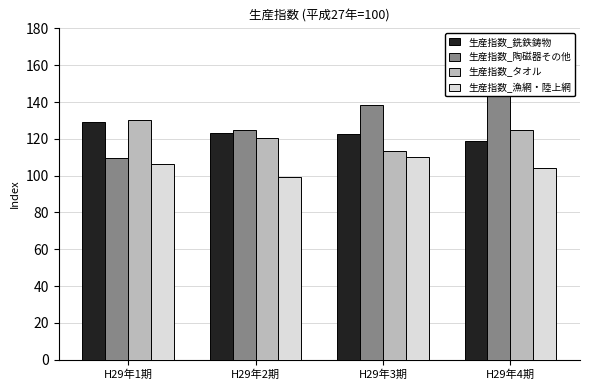

At which label is 生産指数_漁網・陸上網 closest to 104?

H29年4期